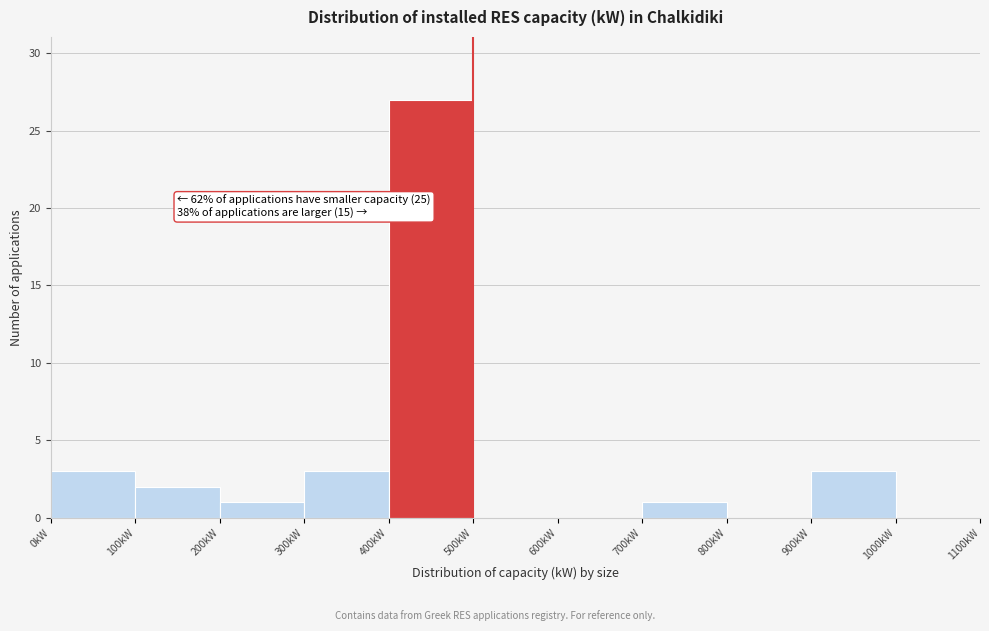

Which range on the x-axis has the tallest bar?

400 to 500